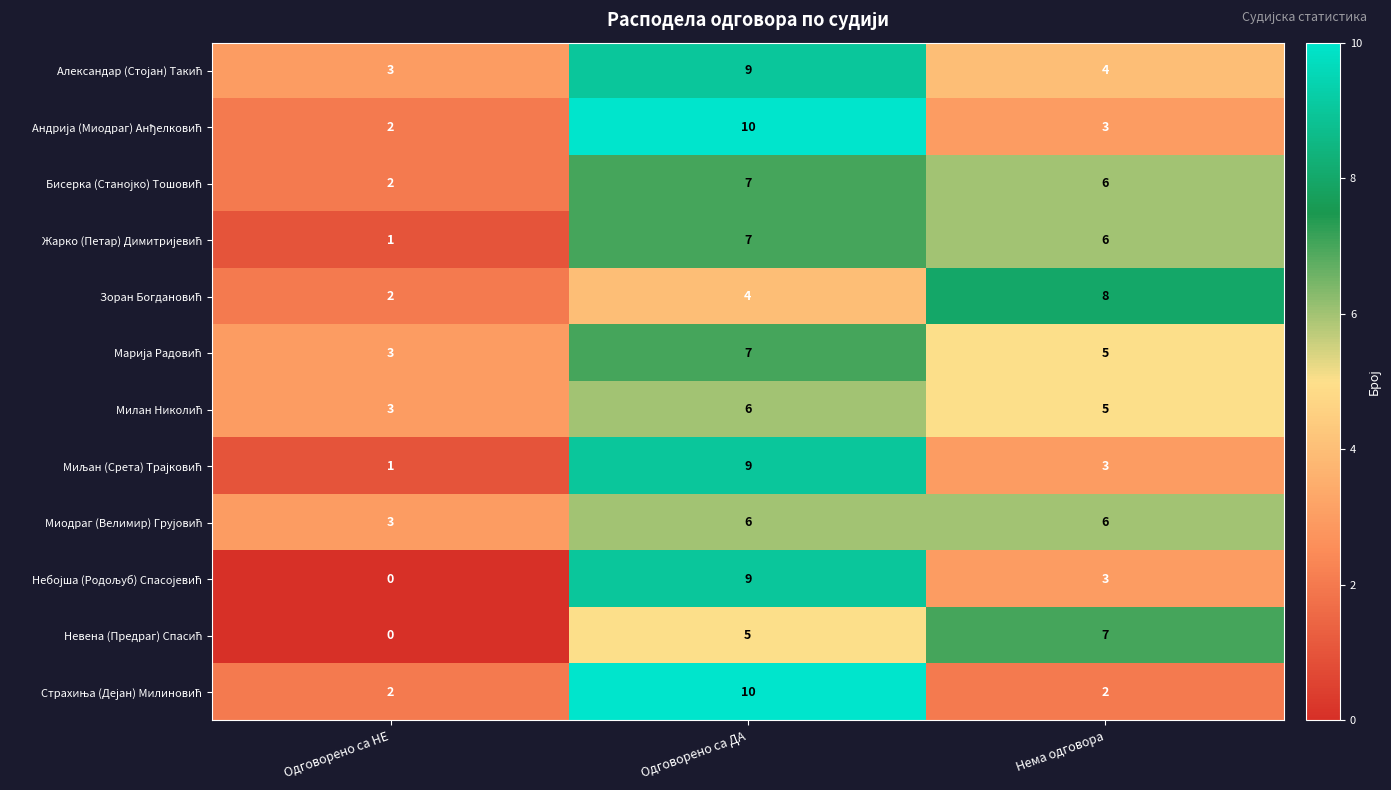

At which category is the sum across all series the highest?

Одговорено са ДА